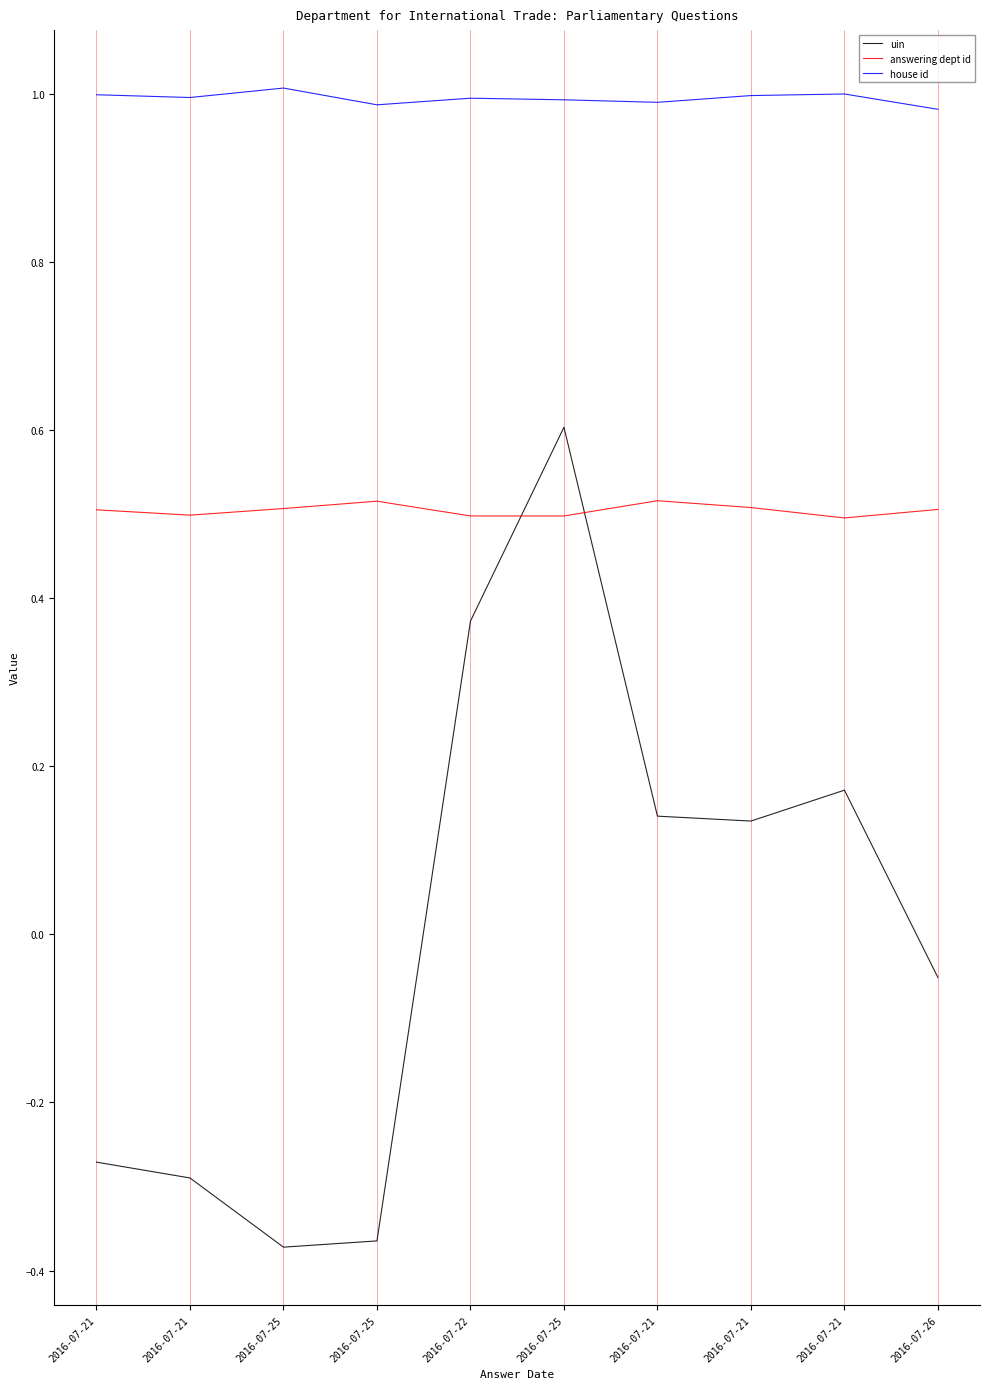

True or false: answering dept id and house id intersect in this chart.

False